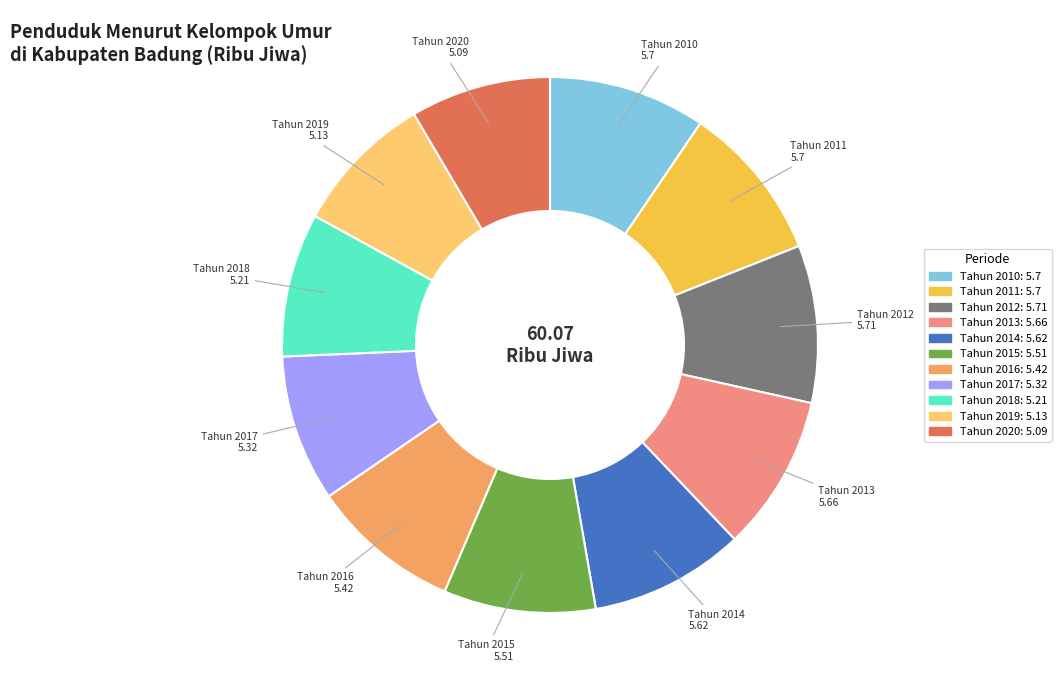

Is it true that Tahun 2016 is 20% of the pie?

False